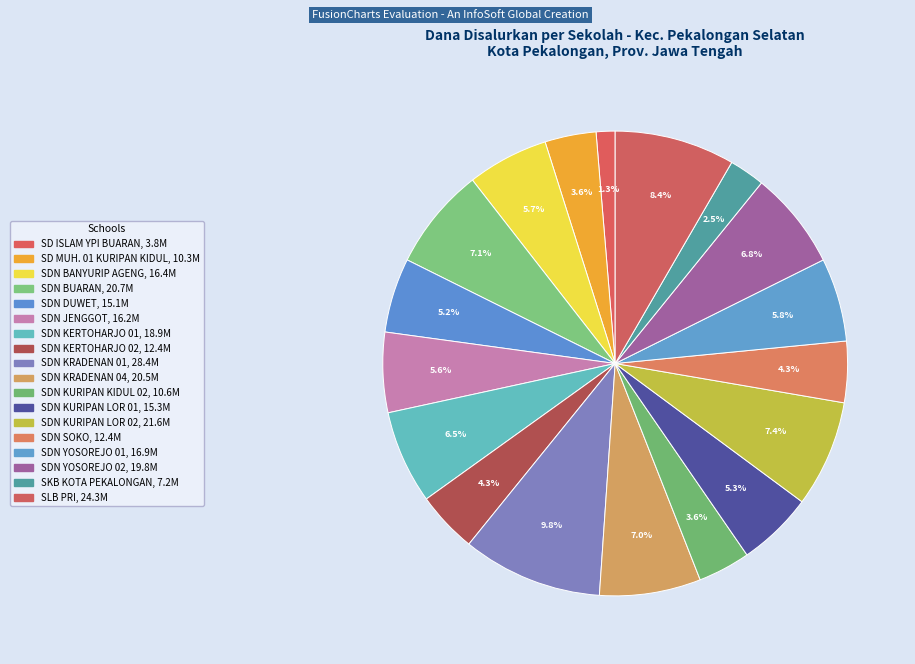

Count the number of slices in the pie.

18